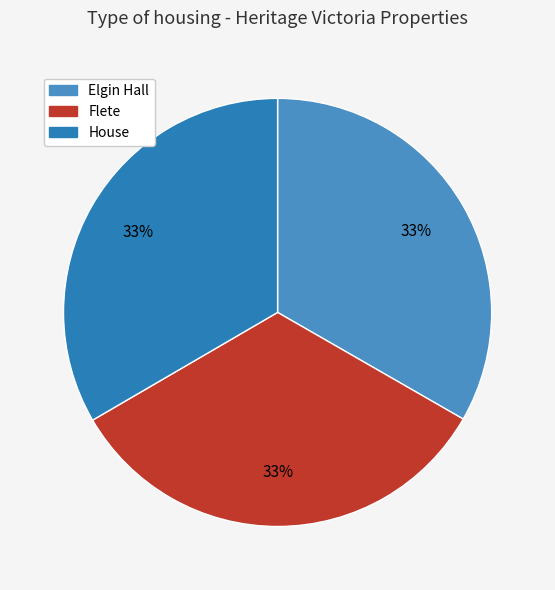

To the nearest percent, what is the average slice percentage?

33%